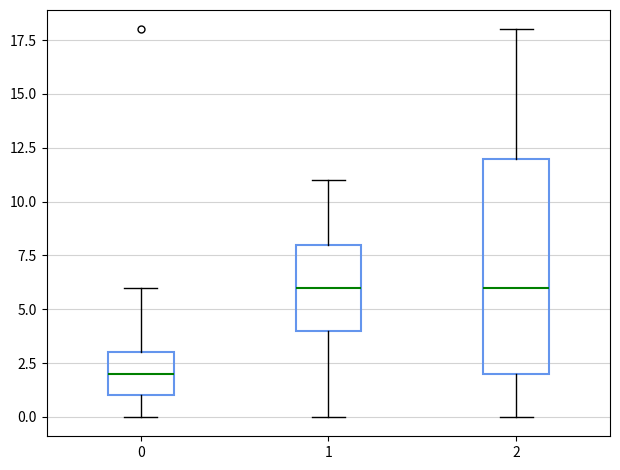

Reading left to right, transcribe this box plot: for each box, give where its median line is, the range the box spans, and where its two whiskers end, as read against the y-axis. The values are not printed on the chart, so give them approximately, as read against the axis.

0: median 2, box 1 to 3, whiskers 0 to 6
1: median 6, box 4 to 8, whiskers 0 to 11
2: median 6, box 2 to 12, whiskers 0 to 18